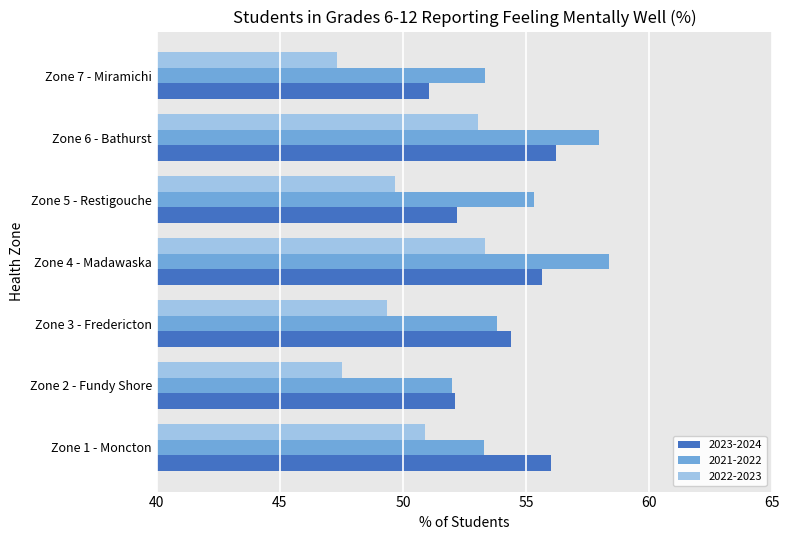

The value of 2023-2024 at Zone 4 - Madawaska is 31.2. True or false?

False